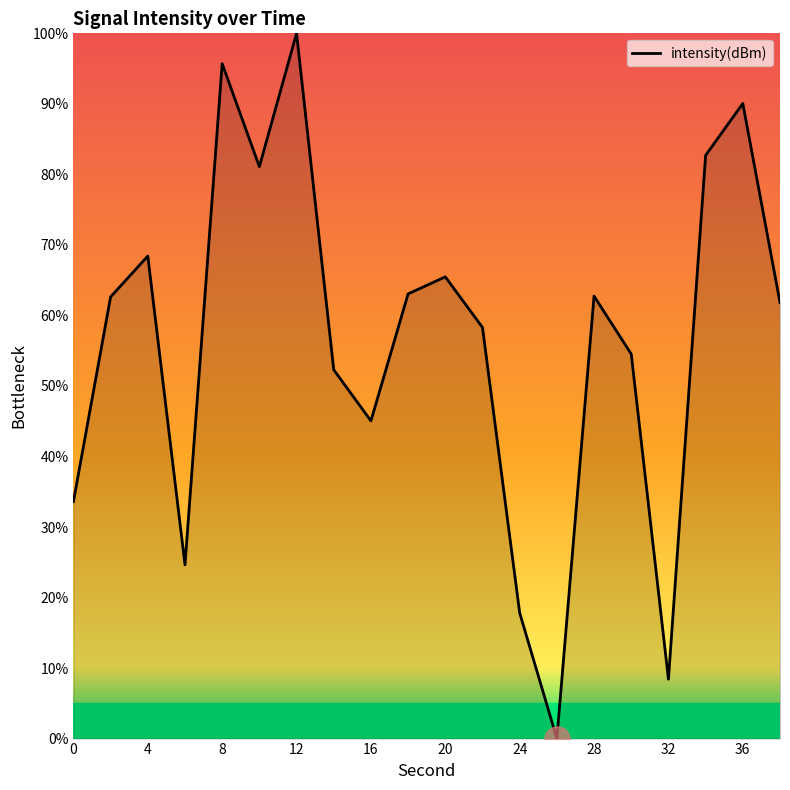

What is the difference between the maximum and minimum values?

100.0